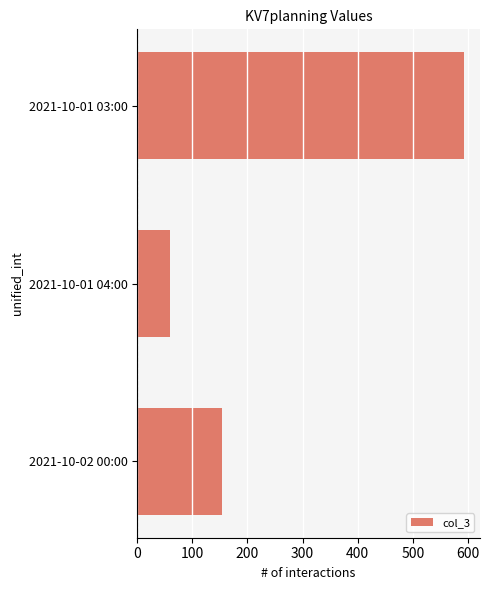

List the labels in order of value, largest first.

2021-10-01 03:00, 2021-10-02 00:00, 2021-10-01 04:00